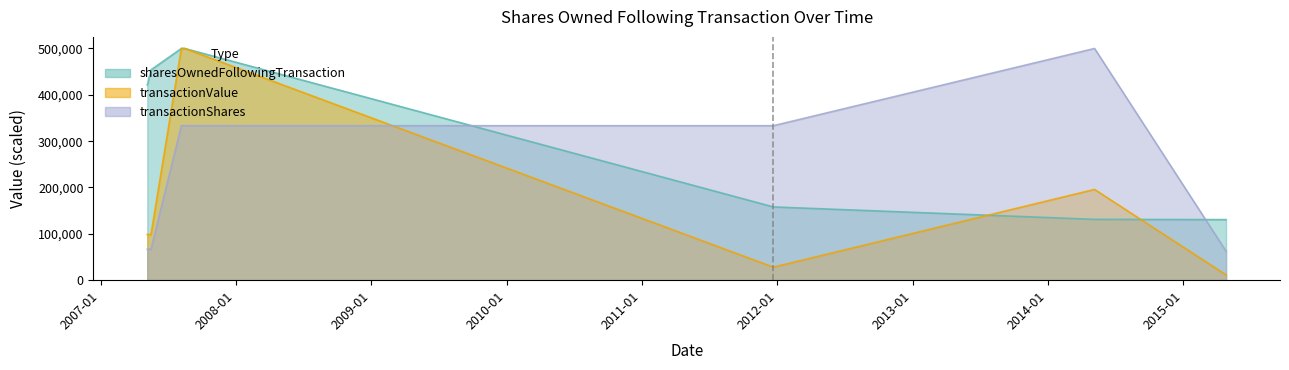

What is the difference between the maximum and second lowest values in the transactionShares series?

433333.3